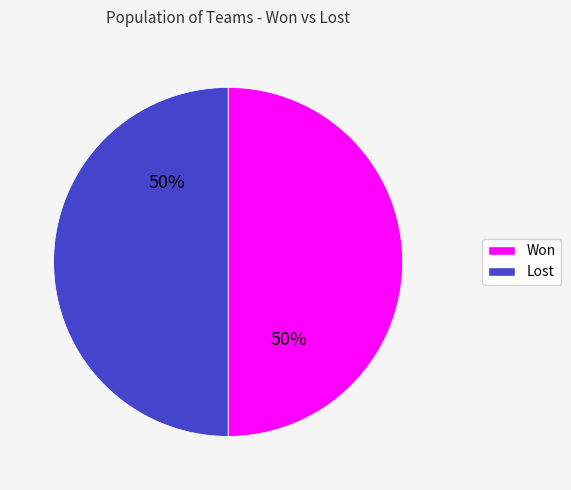

What is the ratio of the value at Won to the value at Lost?

1.0